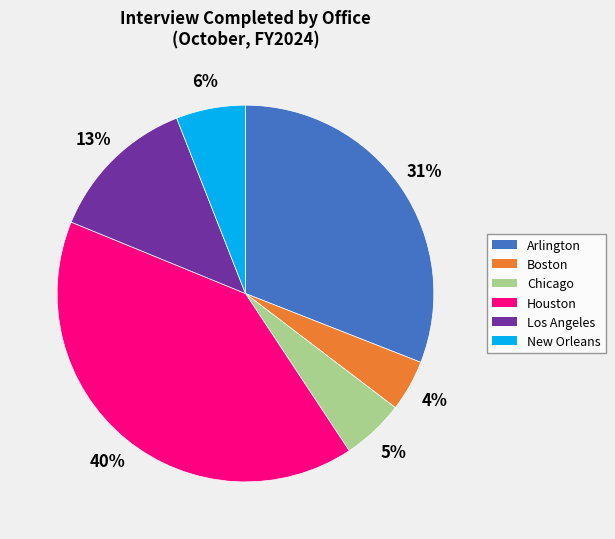

How many segments does this pie chart have?

6